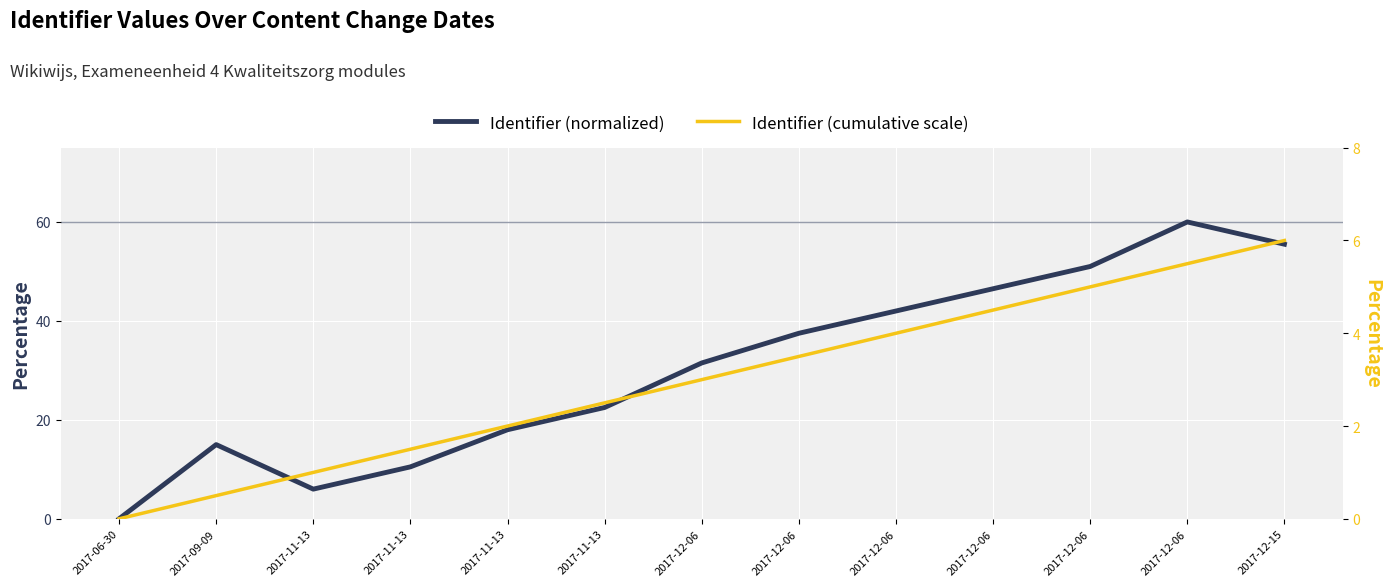

What is the label of the 10th point from the right?

2017-11-13